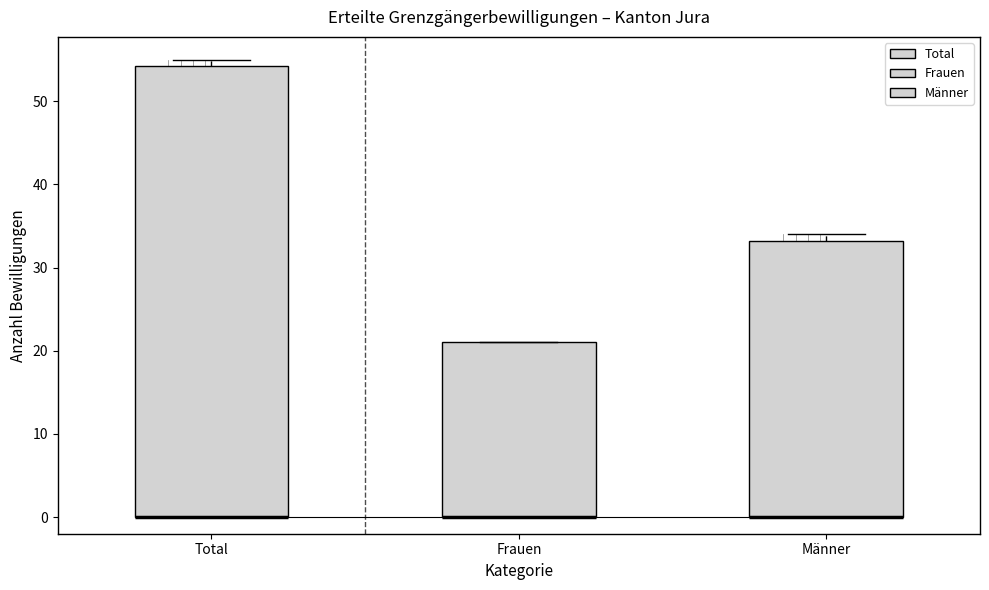

Reading left to right, transcribe this box plot: for each box, give where its median line is, the range the box spans, and where its two whiskers end, as read against the y-axis. The values are not printed on the chart, so give them approximately, as read against the axis.

Total: median 0 (drawn on the box's lower edge), box 0 to 54, whiskers 0 to 55
Frauen: median 0 (drawn on the box's lower edge), box 0 to 21, whiskers 0 to 21
Männer: median 0 (drawn on the box's lower edge), box 0 to 33, whiskers 0 to 34